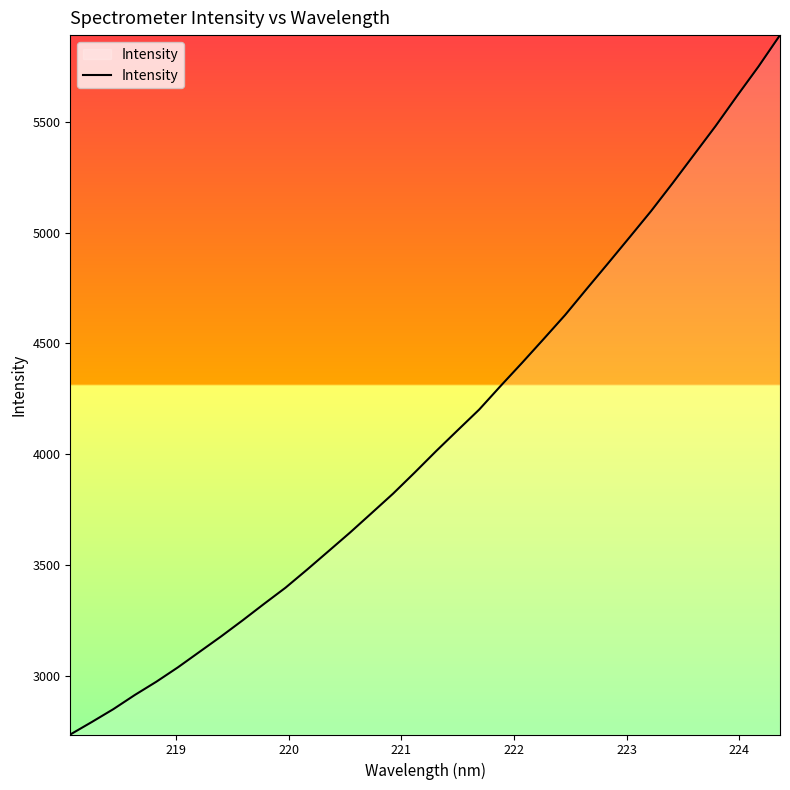

What is the difference between the maximum and minimum values?

3157.2